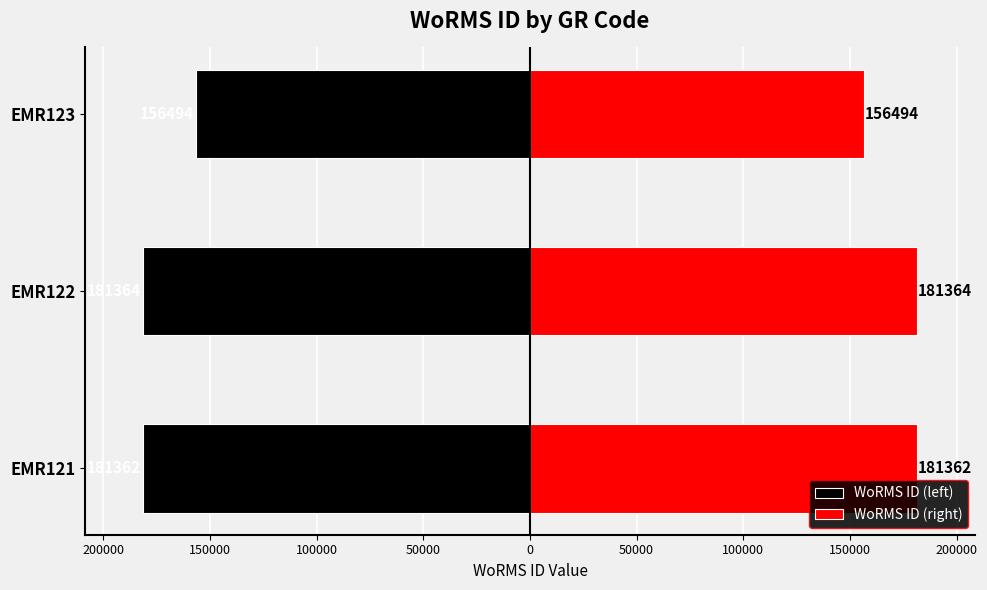

What is the minimum value for WoRMS ID (left)?

-181364